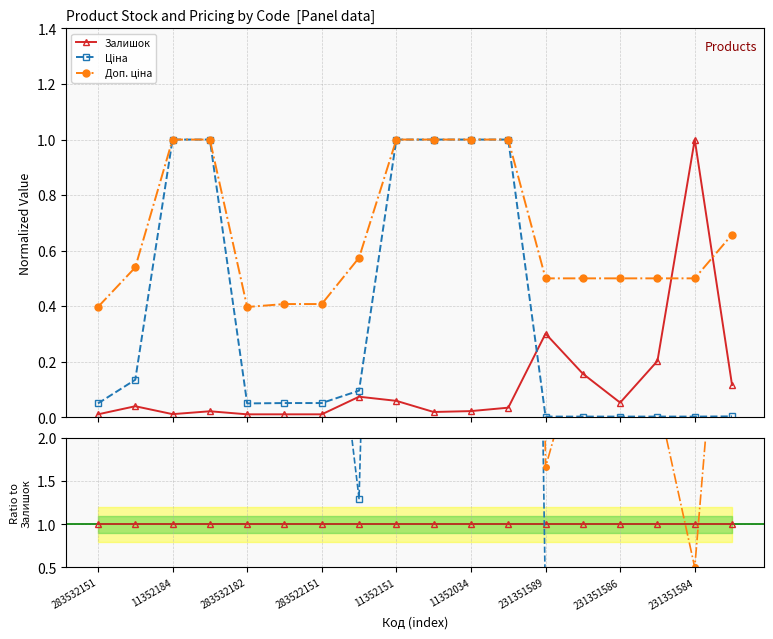

At how many categories does at least one series exceed 63?

1